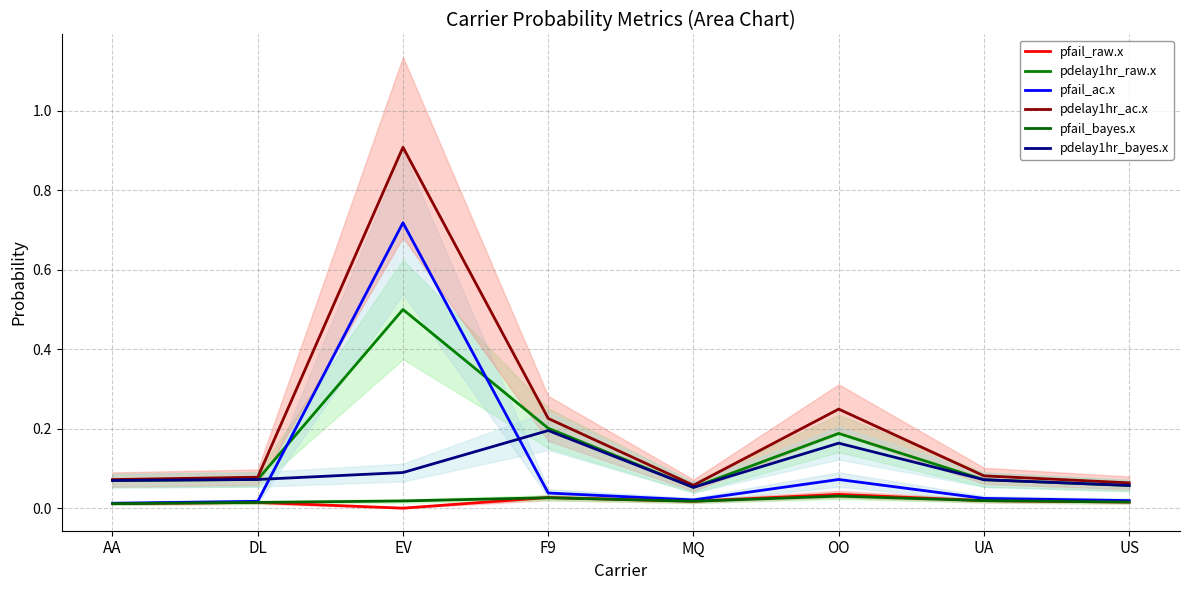

Which category has the highest value in the pfail_bayes.x series?

OO